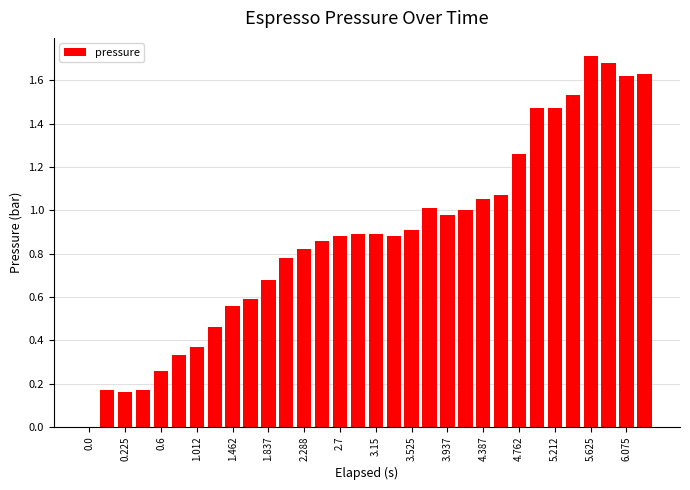

What is the sum of all values?

28.1